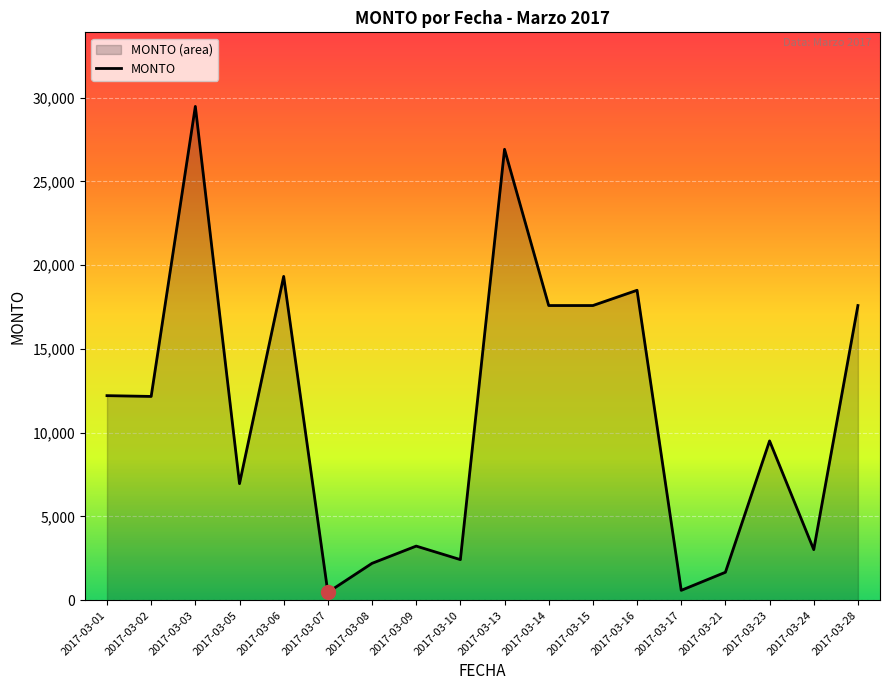

Which category has the highest value across all series?

2017-03-03